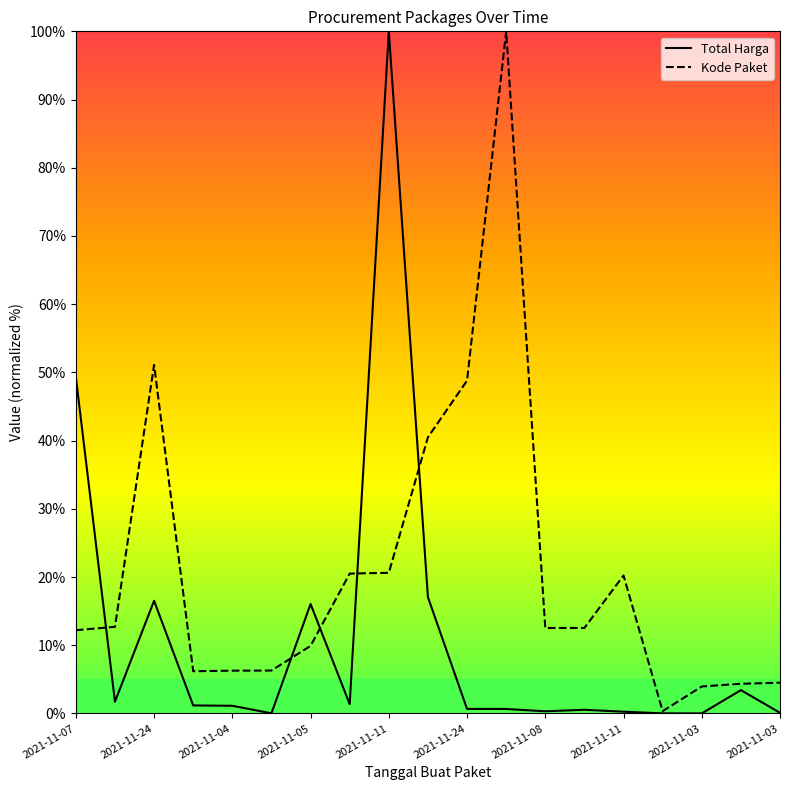

Is it true that Total Harga equals 0.3 at 2021-11-08?

True